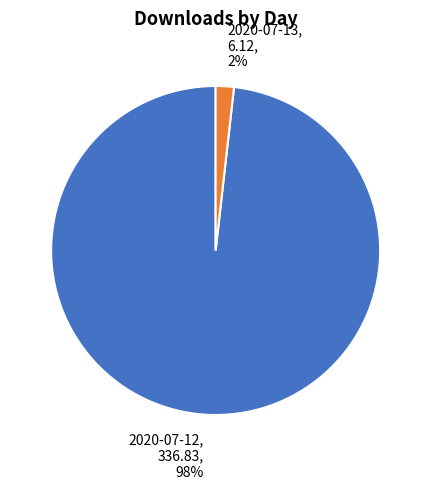

Is there a majority slice in this chart?

Yes